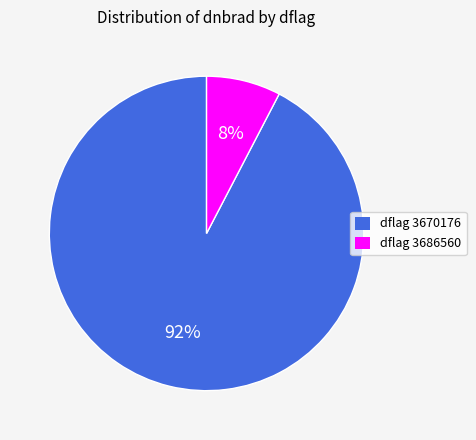

What is the smallest slice in the pie chart?

dflag 3686560